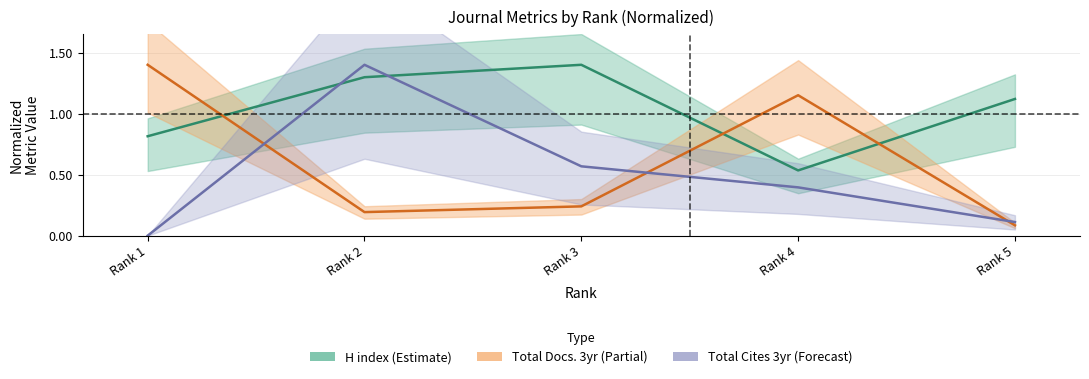

Between Rank 4 and Rank 1, which is larger?

Rank 1